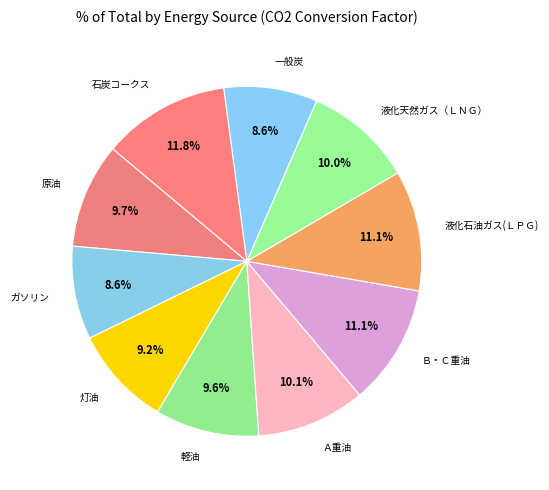

How many slices are in this pie chart?

10